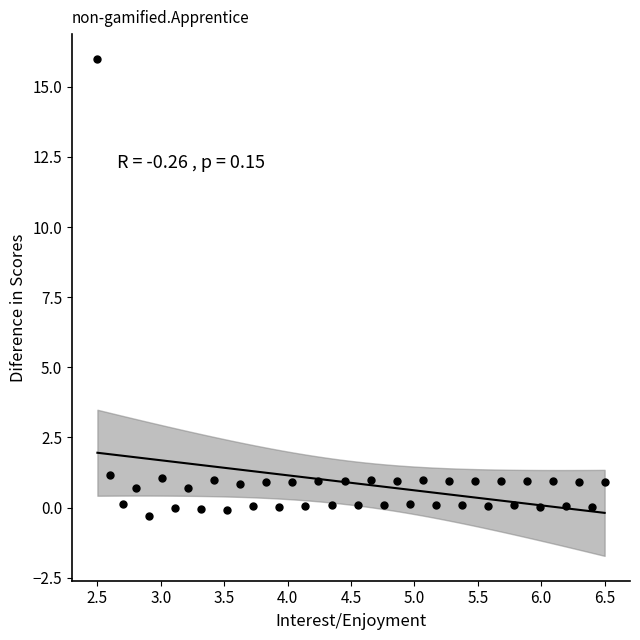

What is the range of Y values (max minus min)?

16.3